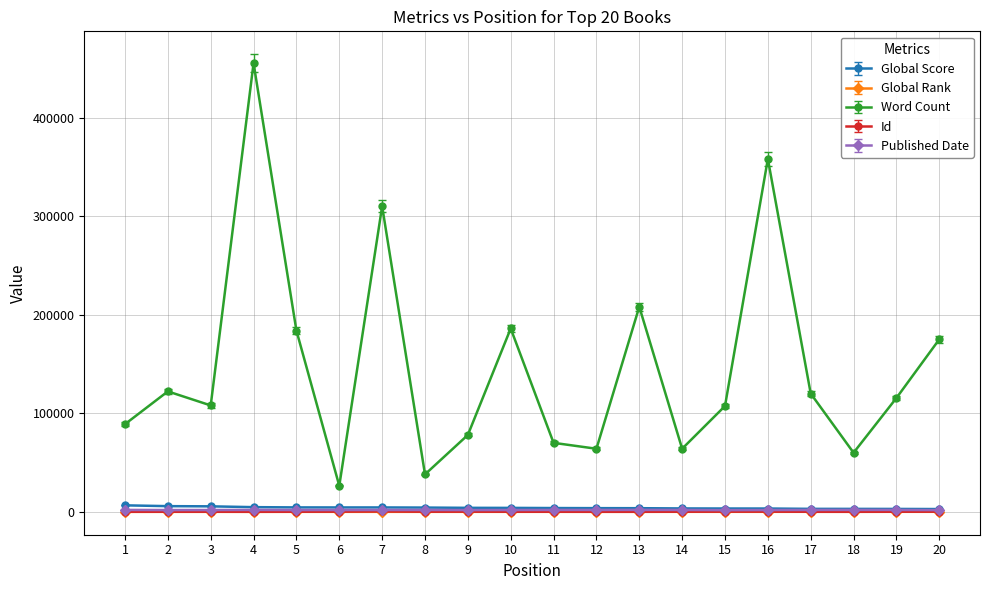

Which series has the widest spread of values?

Word Count